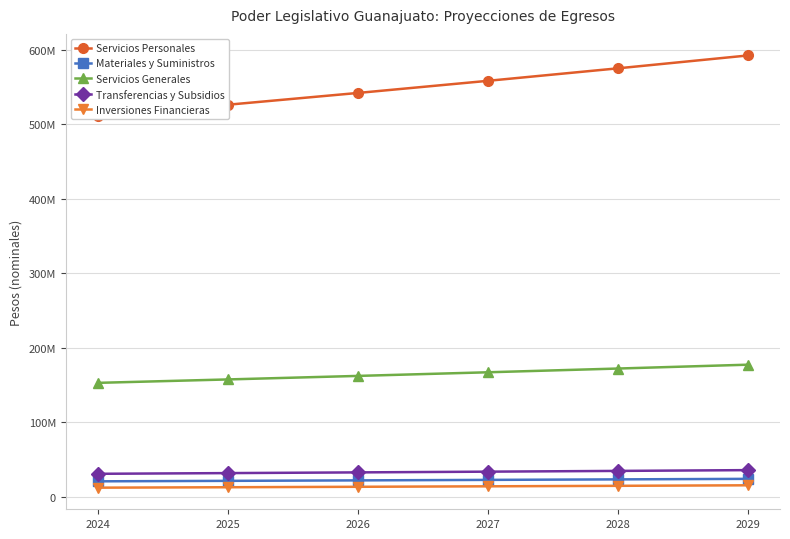

The value of Materiales y Suministros at 2026 is 22031525. True or false?

True